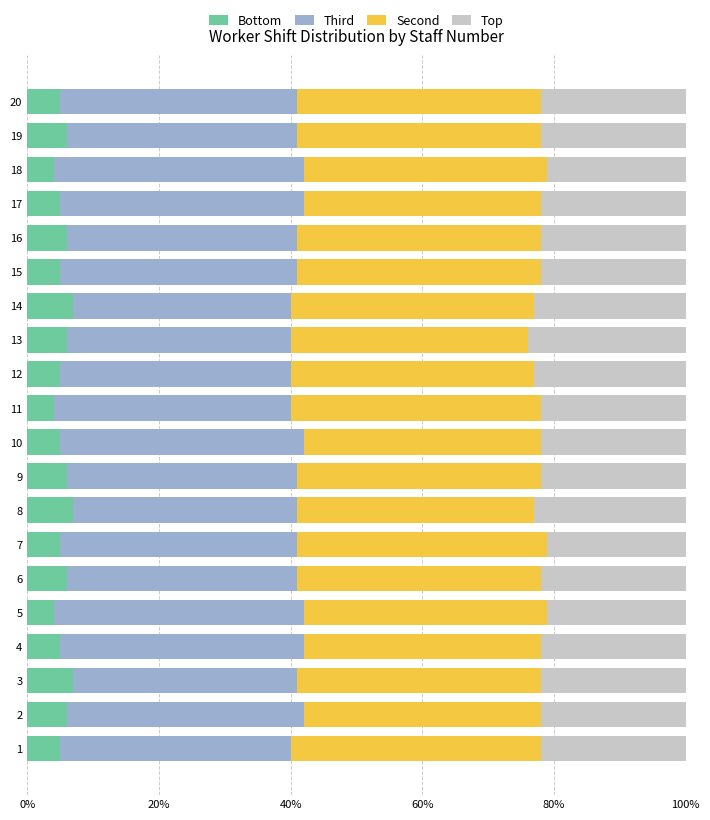

What is the total value across all series at 12?

100.0